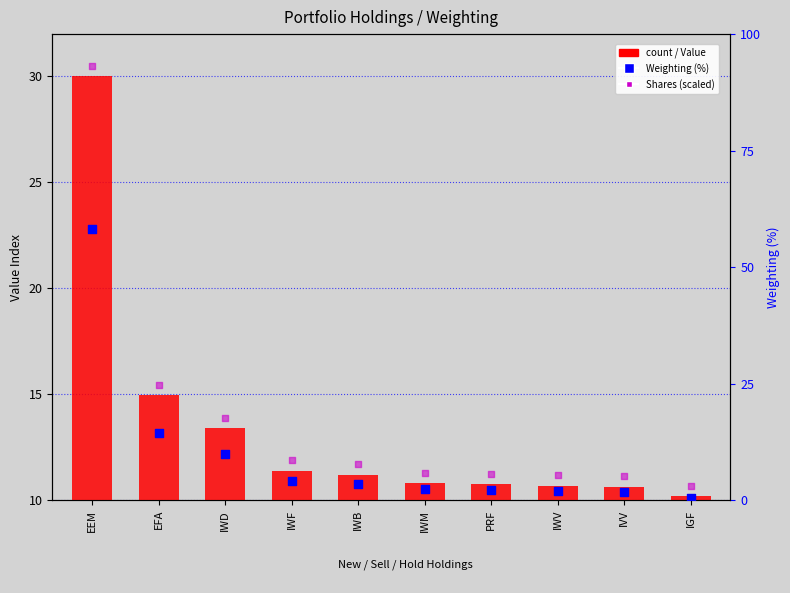

Which series has the largest Y range (max minus min)?

Weighting (%)